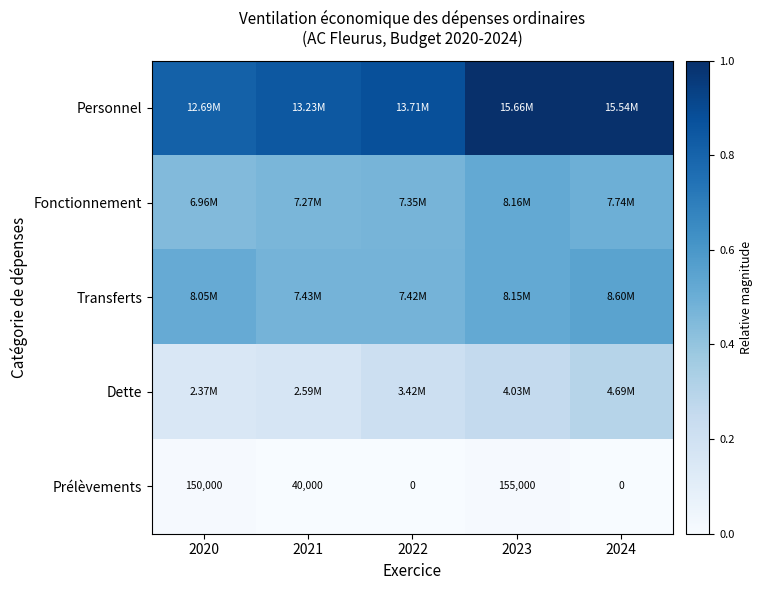

Which category has the lowest value across all series?

2022